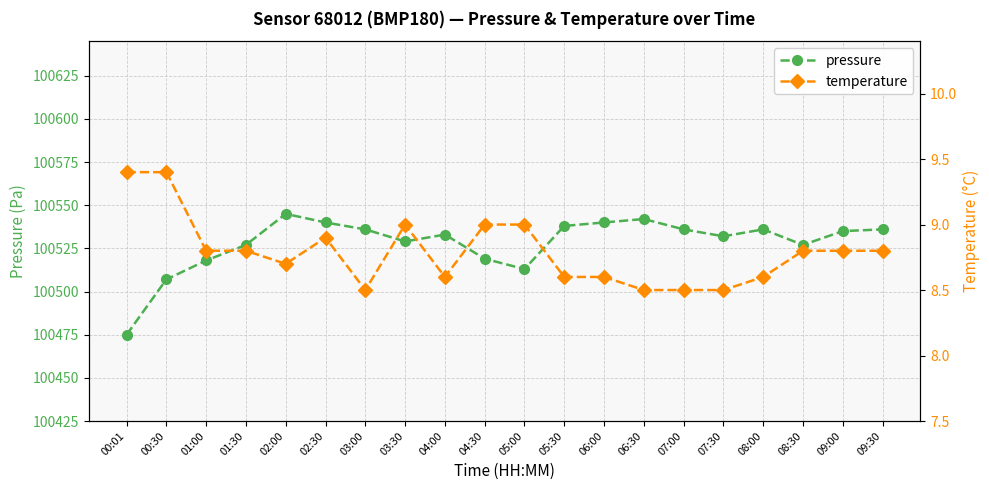

Reading right to left, what are all the values shown in this chart?

pressure: 100536.0	100535.0	100527.0	100536.0	100532.0	100536.0	100542.0	100540.0	100538.0	100513.0	100519.0	100533.0	100529.0	100536.0	100540.0	100545.0	100527.0	100518.0	100507.0	100475.0
temperature: 8.8	8.8	8.8	8.6	8.5	8.5	8.5	8.6	8.6	9.0	9.0	8.6	9.0	8.5	8.9	8.7	8.8	8.8	9.4	9.4